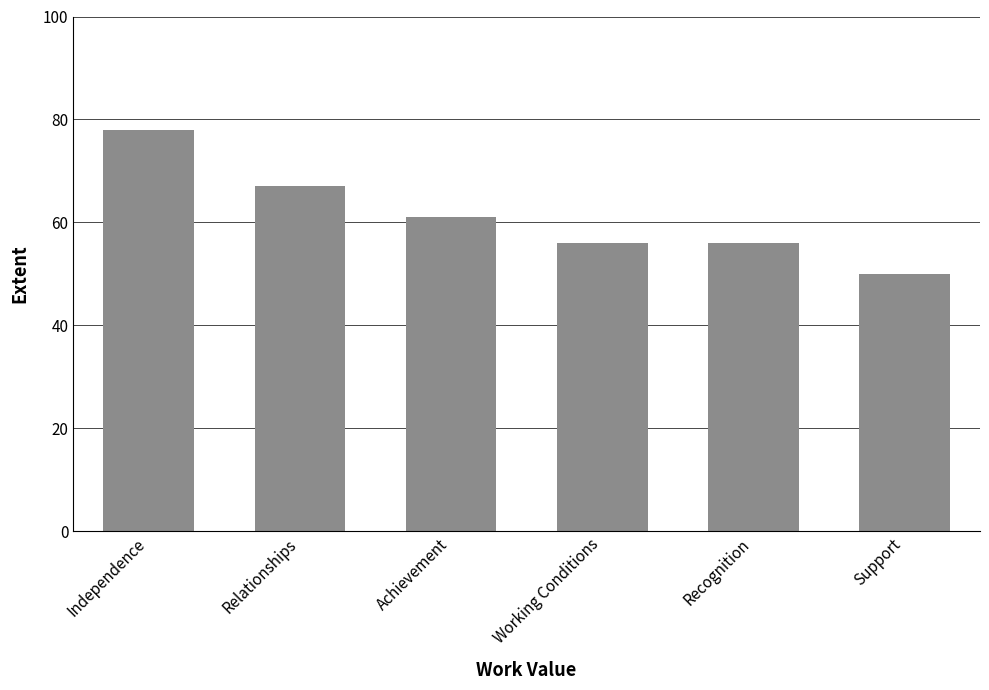

True or false: the data shows 50 at Support.

True